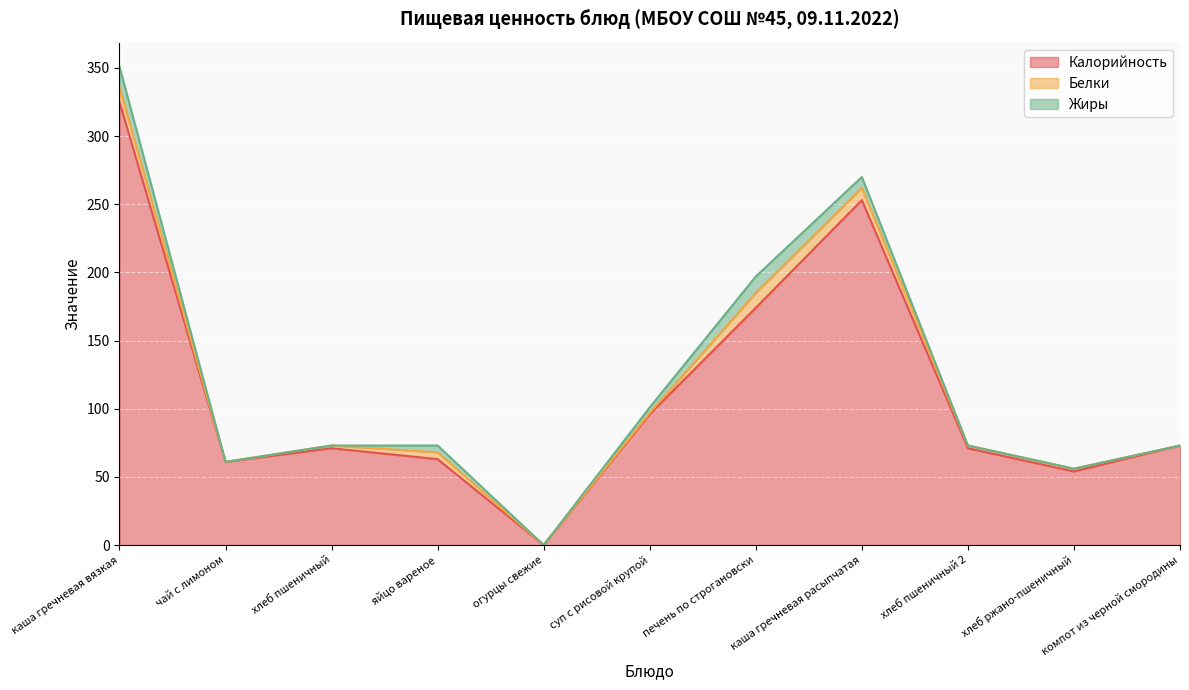

True or false: Калорийность and Жиры cross at least once.

False